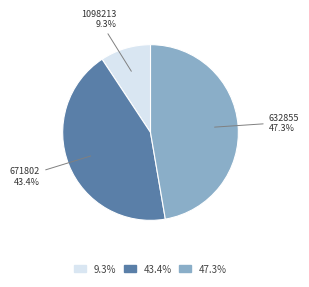

Count the number of slices in the pie.

3